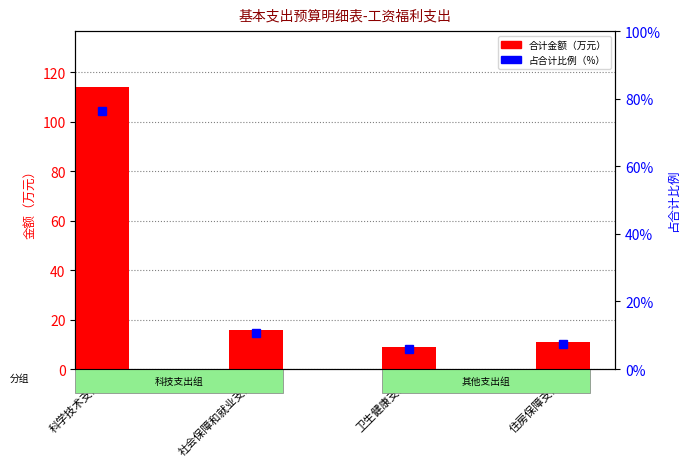

Is it true that 合计金额（万元） equals 8.9 at 卫生健康支出?

True